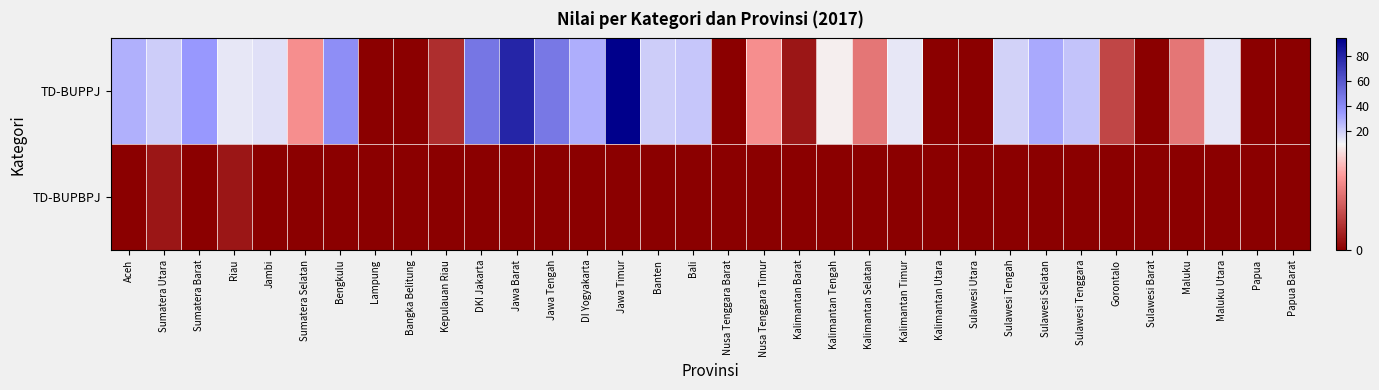

Between Jambi and Papua, which is larger?

Jambi